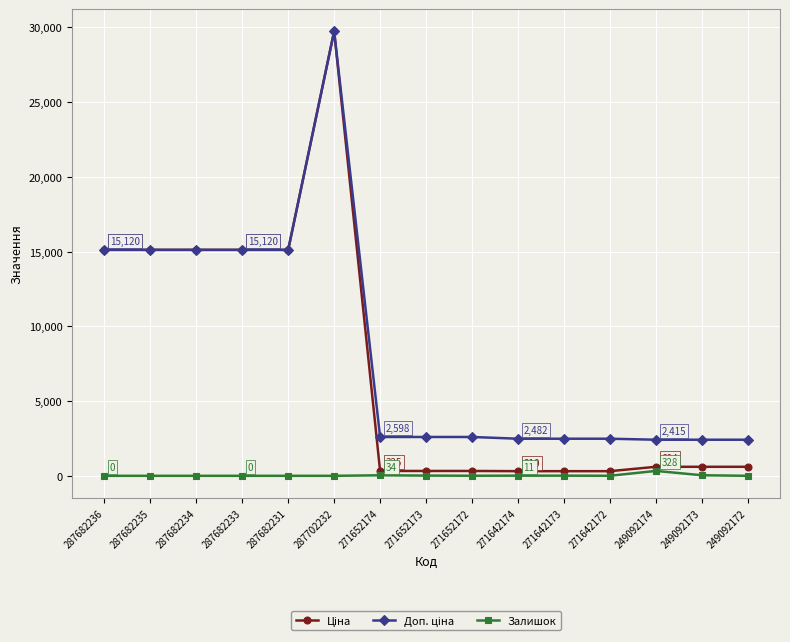

At which category is the sum across all series the highest?

287702232